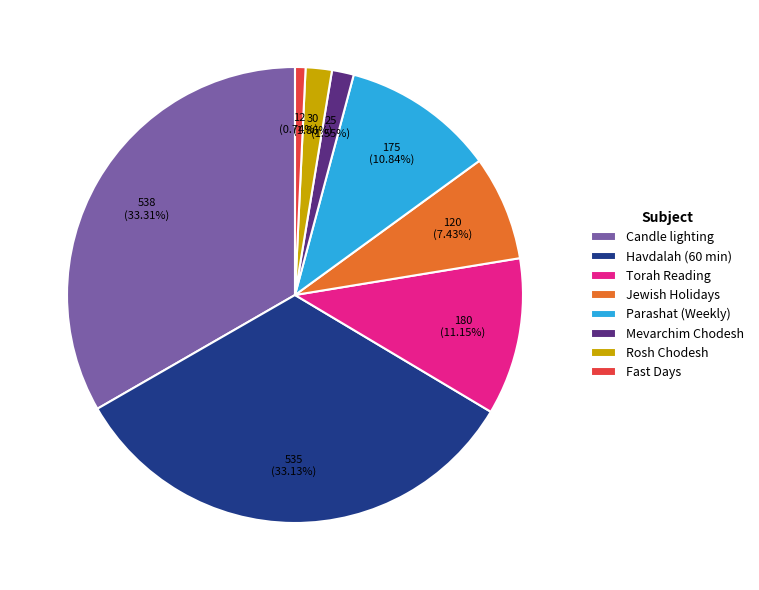

What is the ratio of the value at Torah Reading to the value at Candle lighting?

0.3